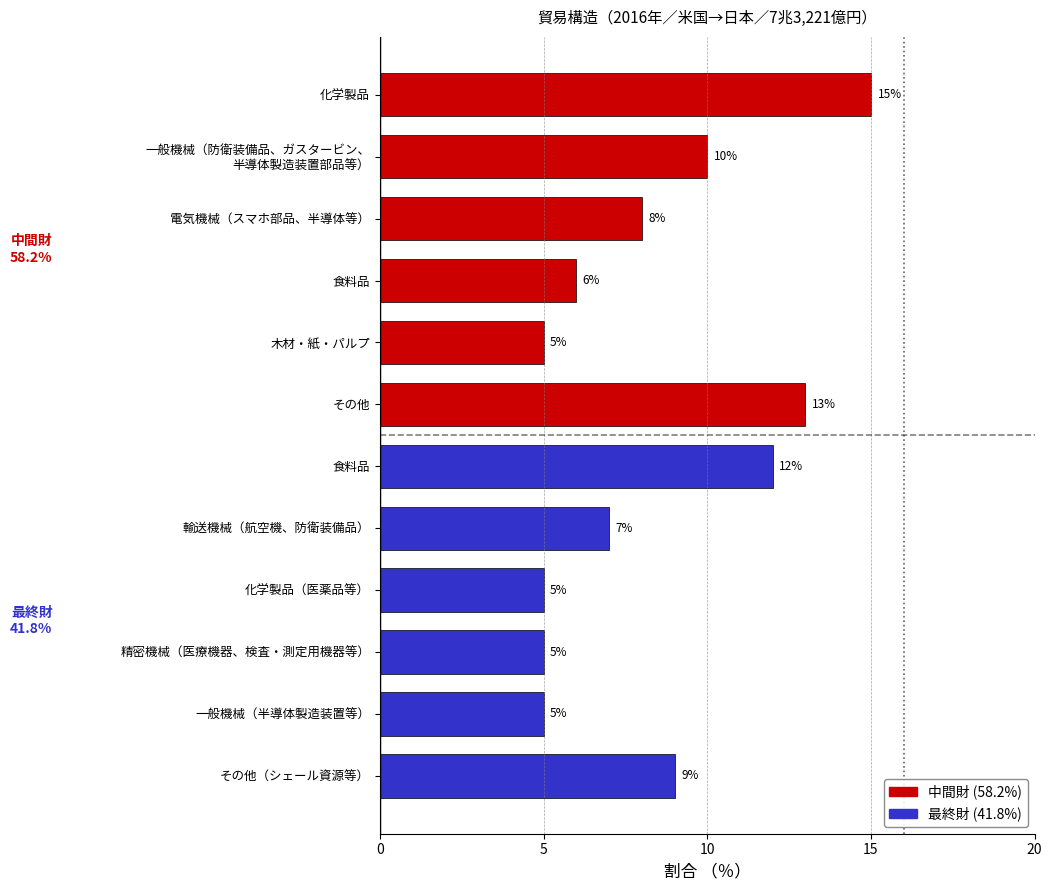

What is the spread (max minus min) of values at 2?

3